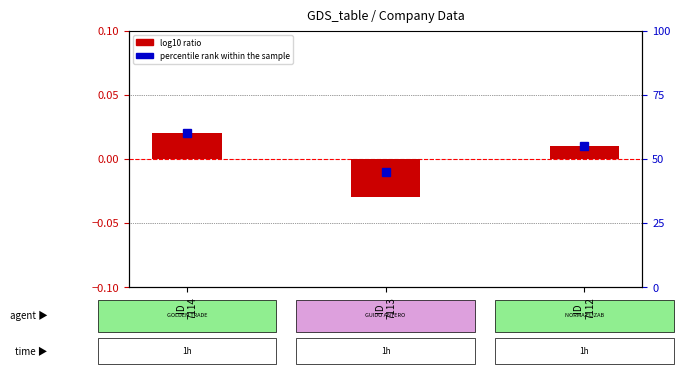

At how many categories does at least one series exceed 51?

2